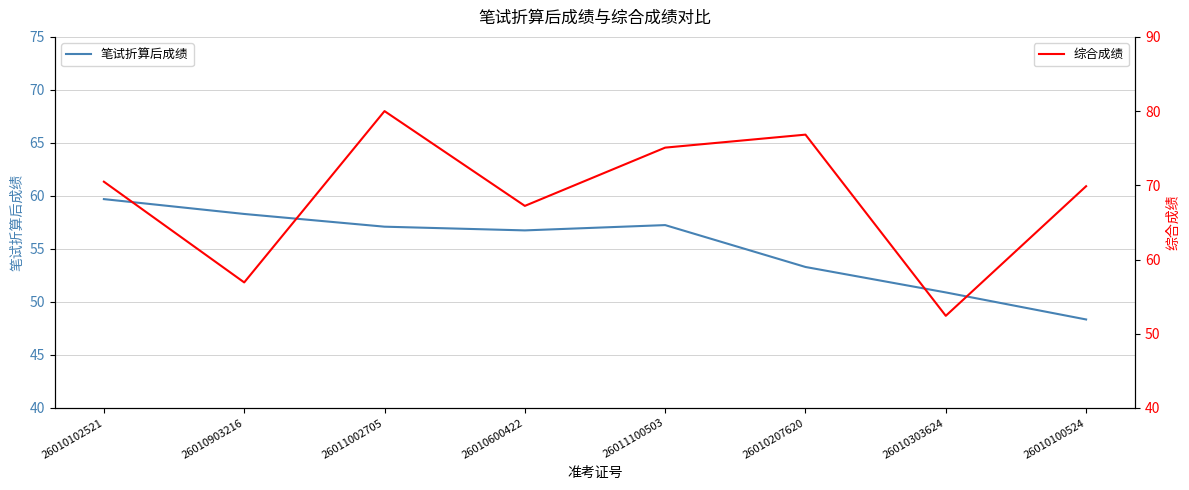

The value of 笔试折算后成绩 at 26010100524 is 20.0. True or false?

False